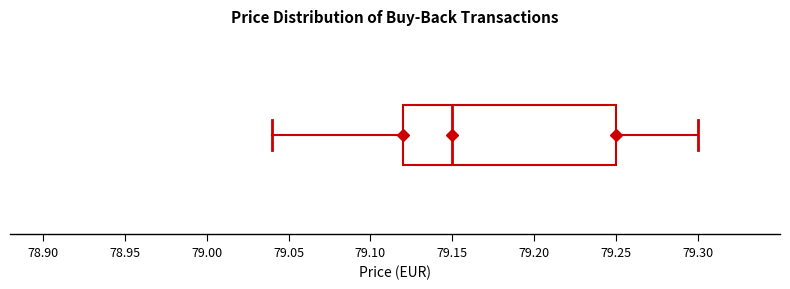

Read this box plot against the x-axis: the position of the median line, the range covered by the box, and the ends of both whiskers. The values are not printed on the chart, so give them approximately, as read against the axis.

median 79.15, box 79.12 to 79.25, whiskers 79.04 to 79.30